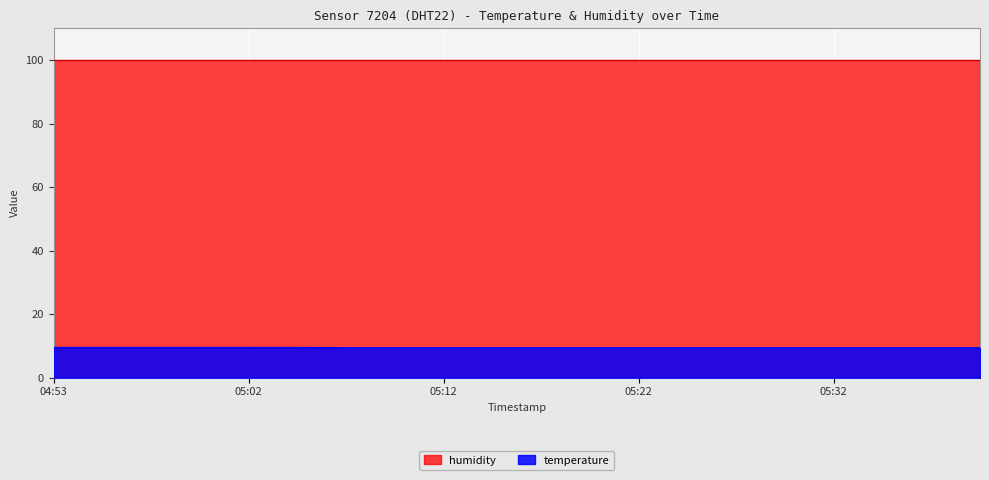

What position from the left is 05:05?

6